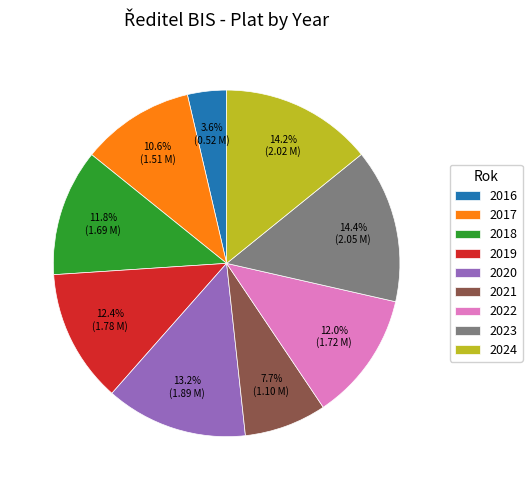

To the nearest percent, what is the difference between the 2017 and 2023 slice percentages?

4%